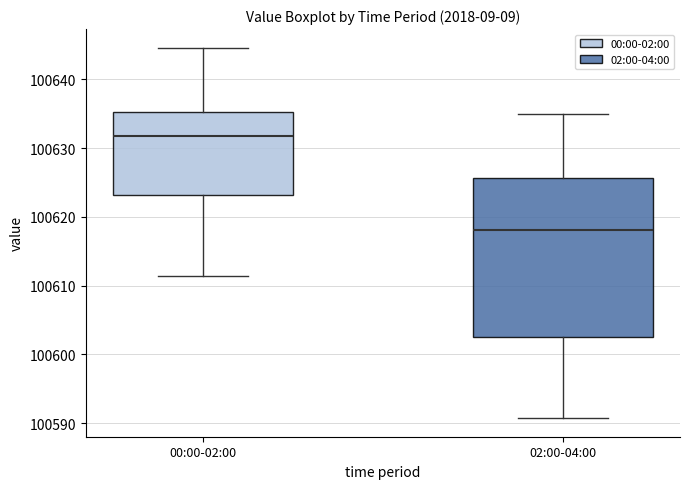

Reading left to right, transcribe this box plot: for each box, give where its median line is, the range the box spans, and where its two whiskers end, as read against the y-axis. The values are not printed on the chart, so give them approximately, as read against the axis.

00:00-02:00: median 100632, box 100623 to 100635, whiskers 100611 to 100645
02:00-04:00: median 100618, box 100603 to 100626, whiskers 100591 to 100635